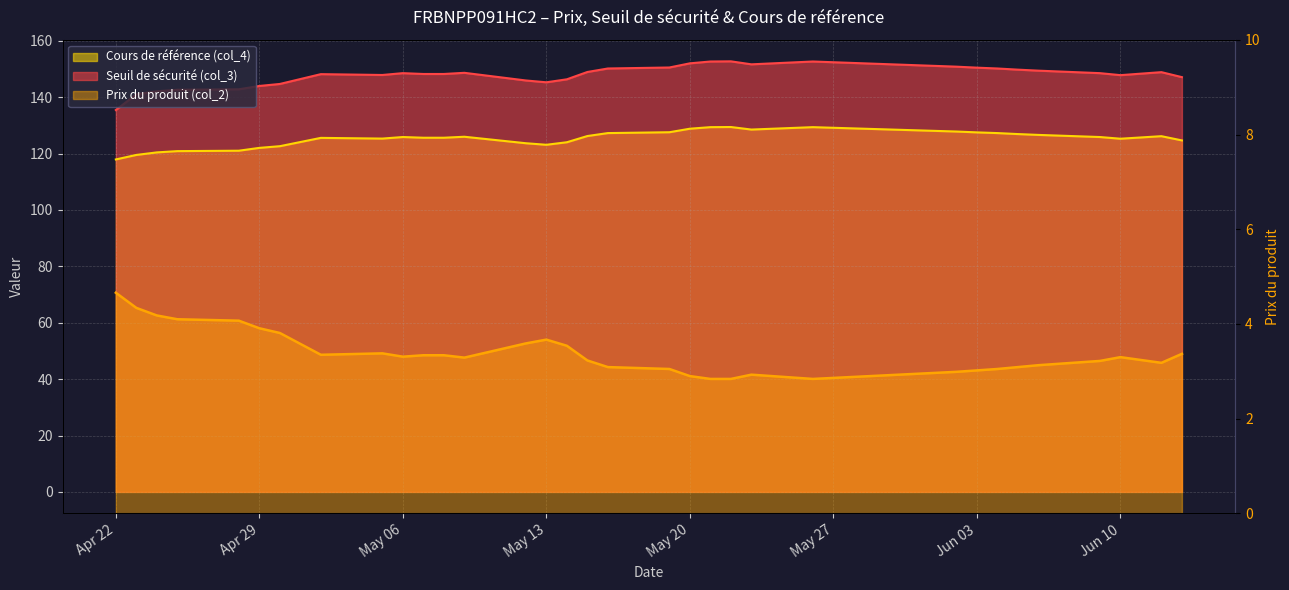

Is the value of Cours de référence (col_4) at 2025-05-15 greater than the value of Prix du produit (col_2) at 2025-05-12?

Yes